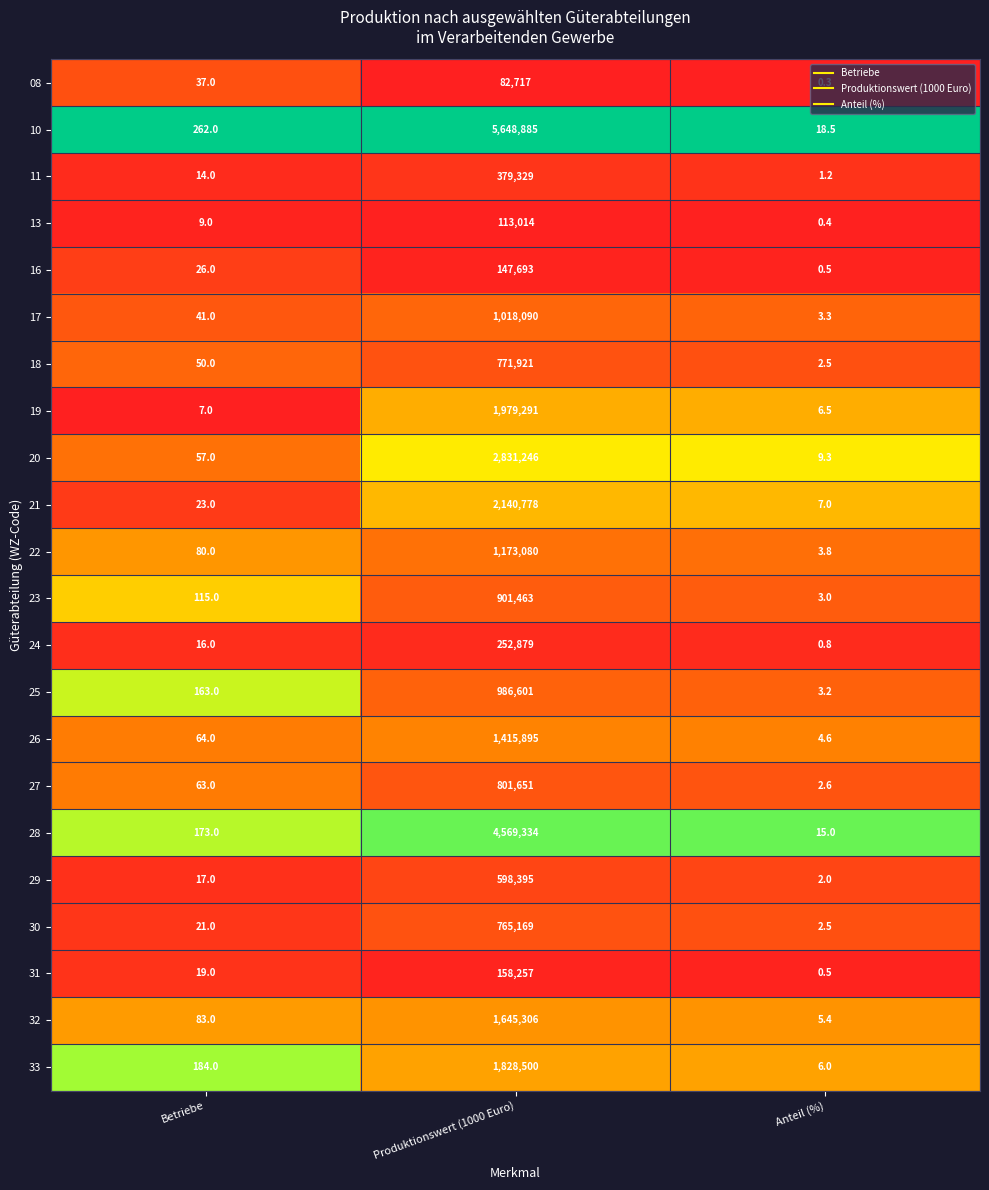

What is the total value across all series at Produktionswert (1000 Euro)?

30209494.0